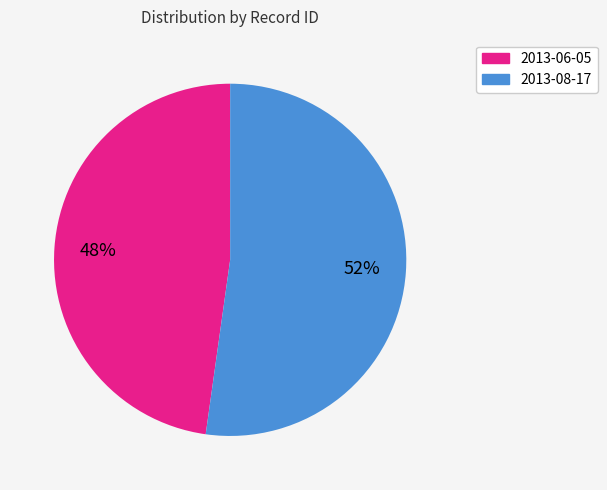

To the nearest percent, what percentage of the pie is 2013-08-17?

52%